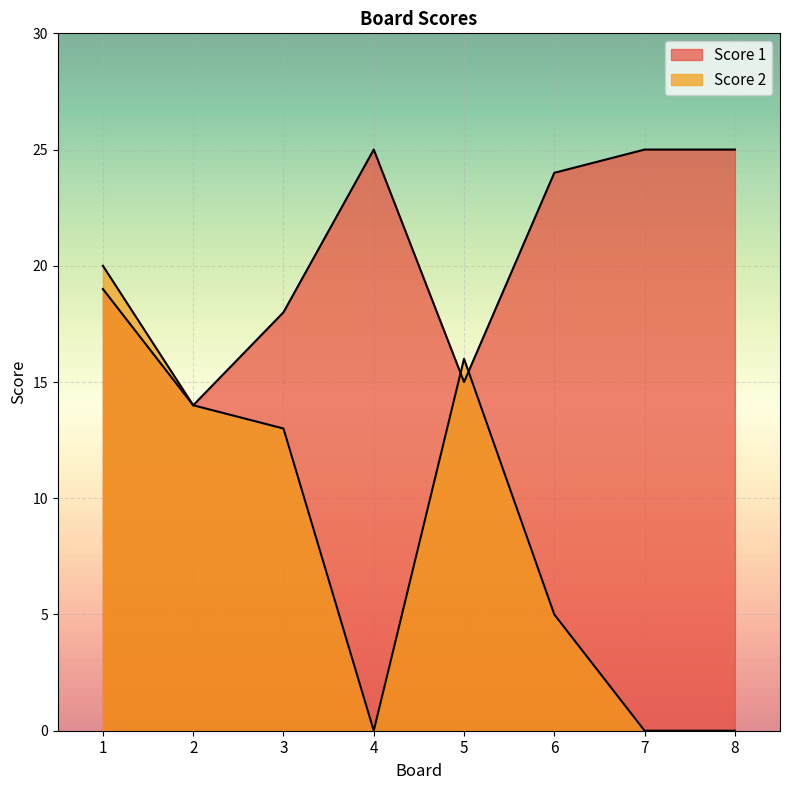

Where does the Score 2 series first go above 13?

1